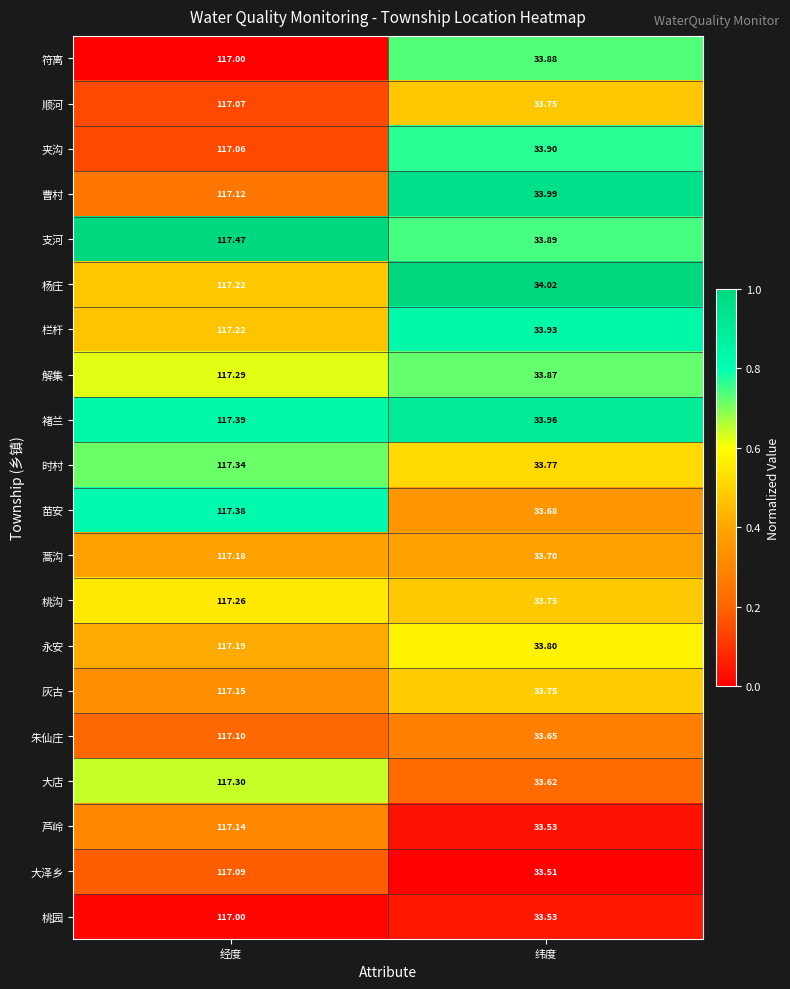

Where is 灰古 nearest to the value 75?

纬度